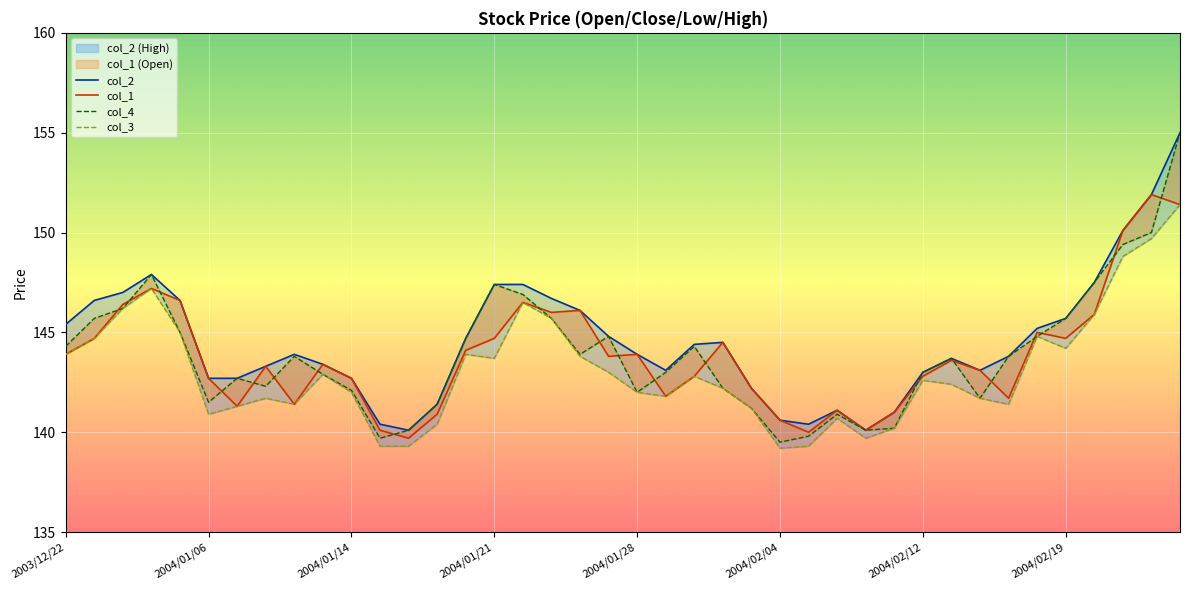

What is the spread (max minus min) of values at 13?

1.0